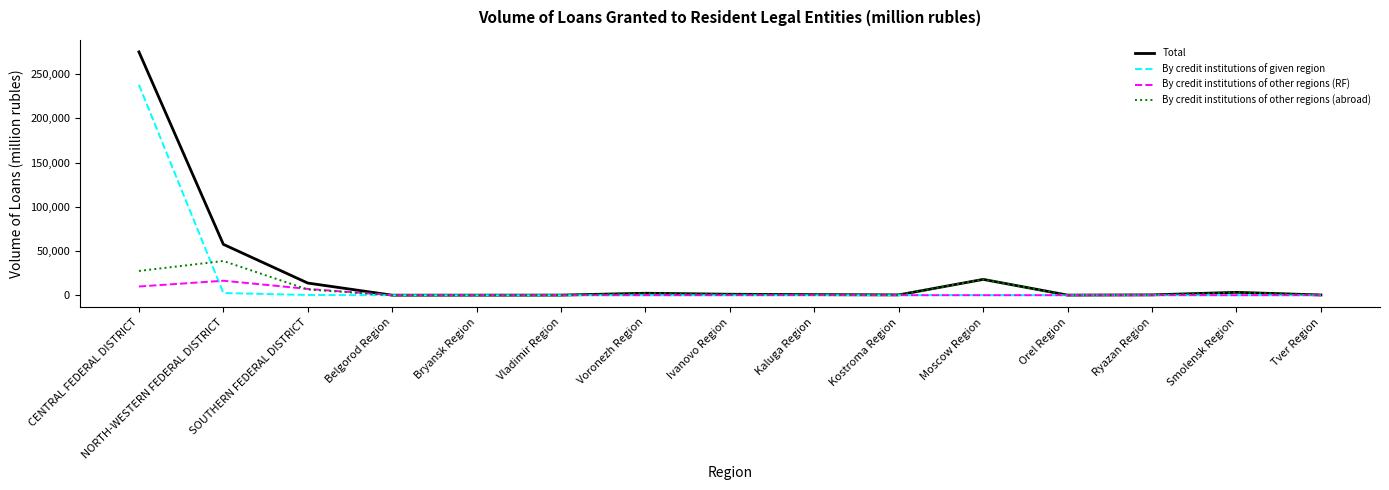

The By credit institutions of other regions (abroad) series shows 349 at Ryazan Region. True or false?

True